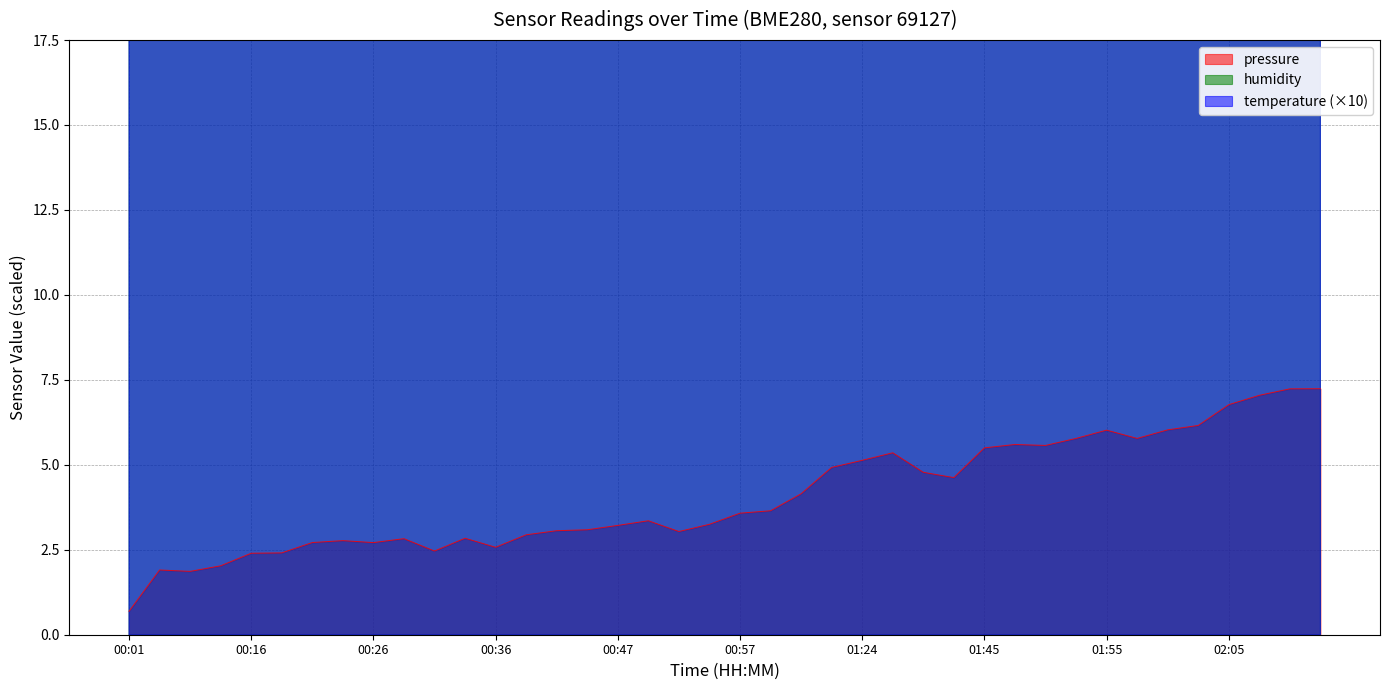

Reading left to right, list all the values displayed in this chart.

pressure: 0.7	1.9	1.9	2.0	2.4	2.4	2.7	2.8	2.7	2.8	2.5	2.8	2.6	2.9	3.1	3.1	3.2	3.4	3.0	3.2	3.6	3.6	4.1	4.9	5.1	5.4	4.8	4.6	5.5	5.6	5.6	5.8	6.0	5.8	6.0	6.2	6.8	7.0	7.2	7.2
humidity: 81.9	81.9	82.0	81.9	81.7	81.9	81.9	82.0	82.0	82.0	82.0	82.2	82.2	82.0	82.0	82.1	82.1	82.2	82.1	82.2	82.2	82.2	82.0	81.8	81.4	81.4	81.3	81.2	80.7	80.6	80.6	80.6	80.8	80.7	80.8	80.7	80.7	80.6	80.6	80.6
temperature: 100.1	100.3	100.3	100.3	100.2	100.0	99.7	99.6	99.5	99.5	99.8	99.9	100.0	100.0	99.7	99.6	99.6	99.7	99.8	99.8	100.1	99.9	100.0	100.5	100.2	100.3	100.4	100.1	99.6	99.3	98.7	98.5	98.5	98.4	98.4	98.4	98.2	97.7	97.5	97.3